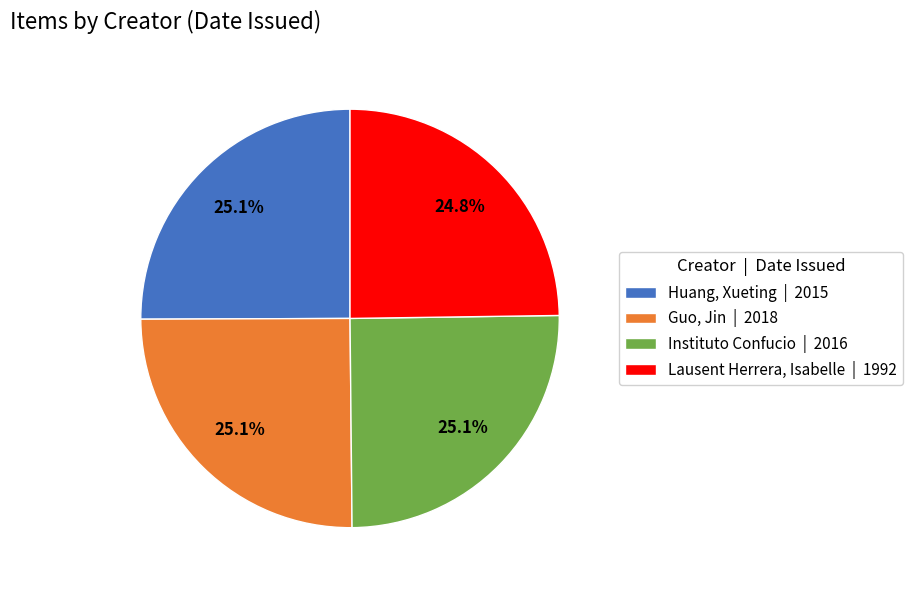

Approximately how many times larger is the value at Guo, Jin | 2018 compared to Huang, Xueting | 2015?

1.0